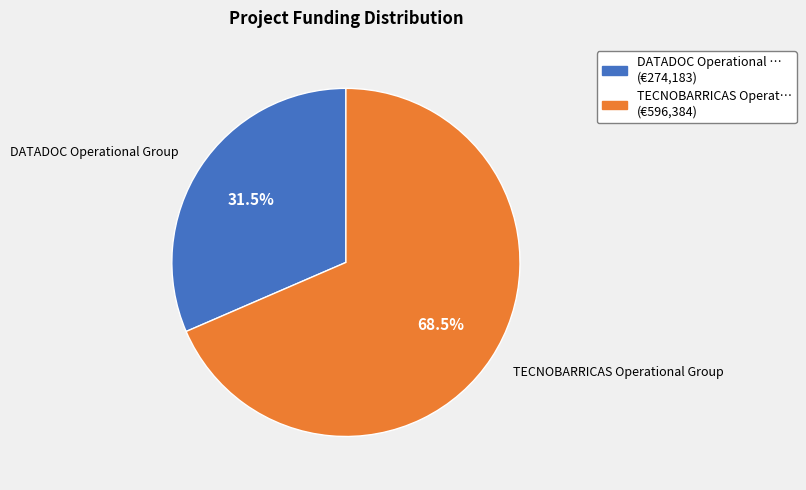

Between TECNOBARRICAS Operational Group and DATADOC Operational Group, which is larger?

TECNOBARRICAS Operational Group